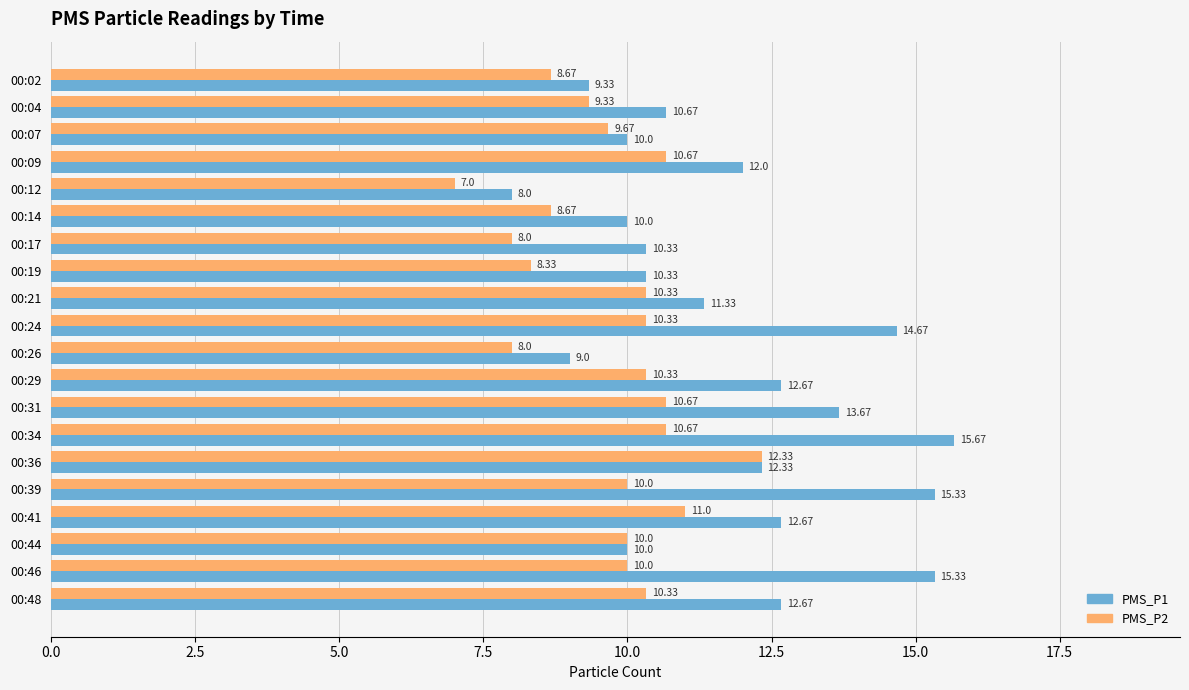

Which category has the lowest value in the PMS_P2 series?

00:12